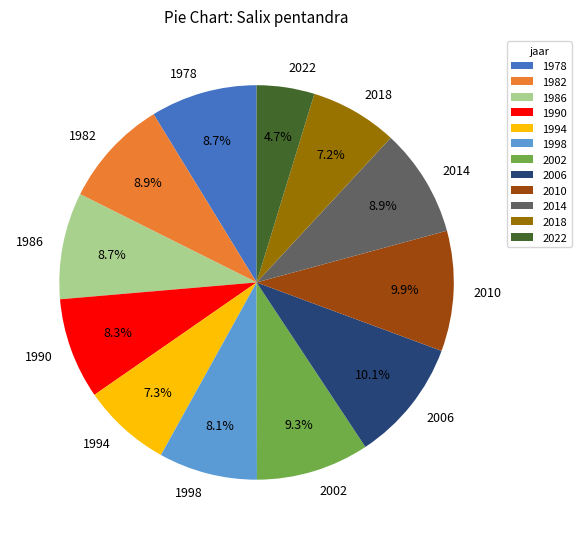

Which has a higher value, 1998 or 2010?

2010